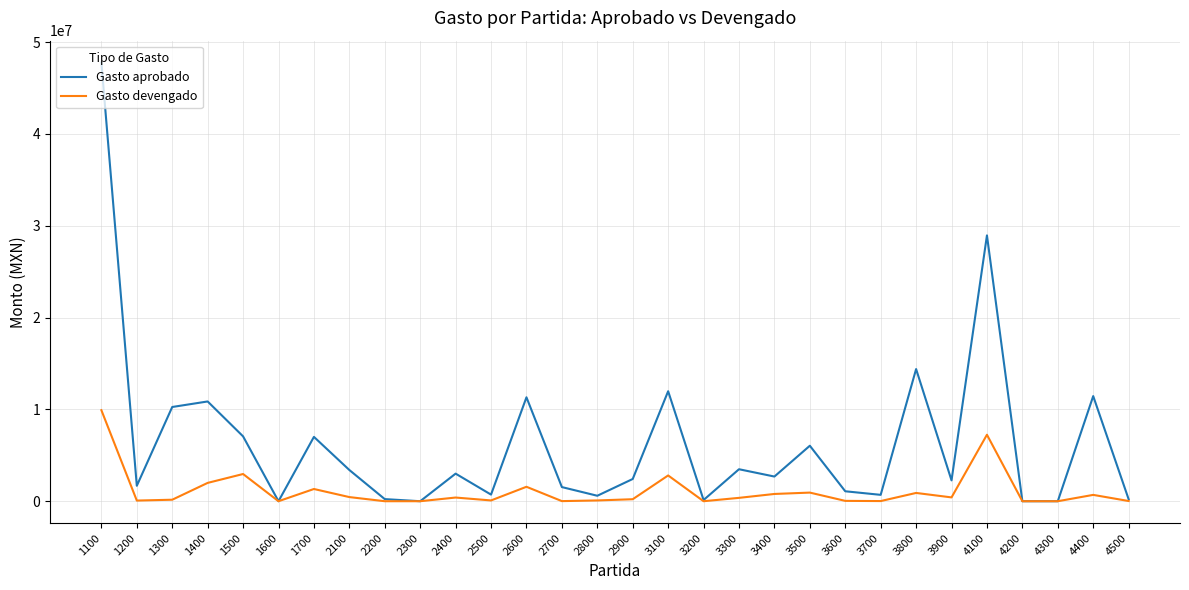

Which series changed the most between 2100 and 4100?

Gasto aprobado